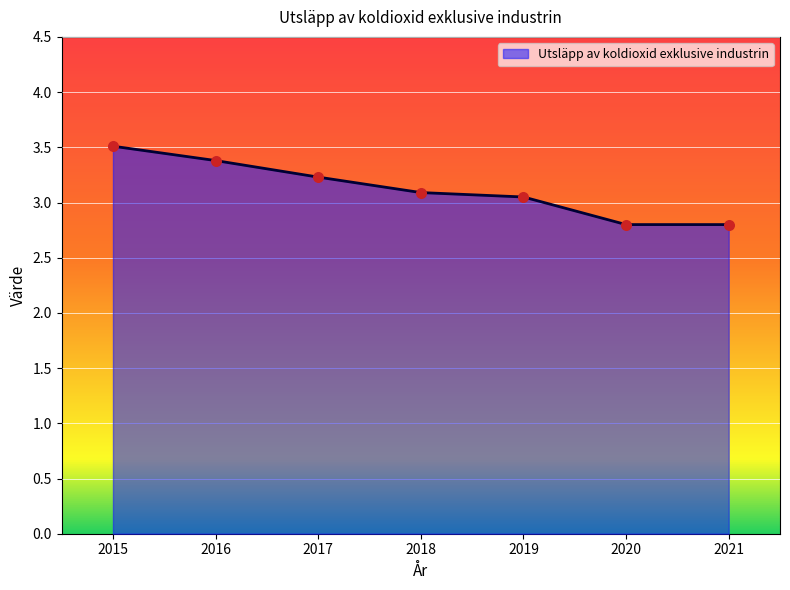

Between 2017 and 2015, which is larger?

2015